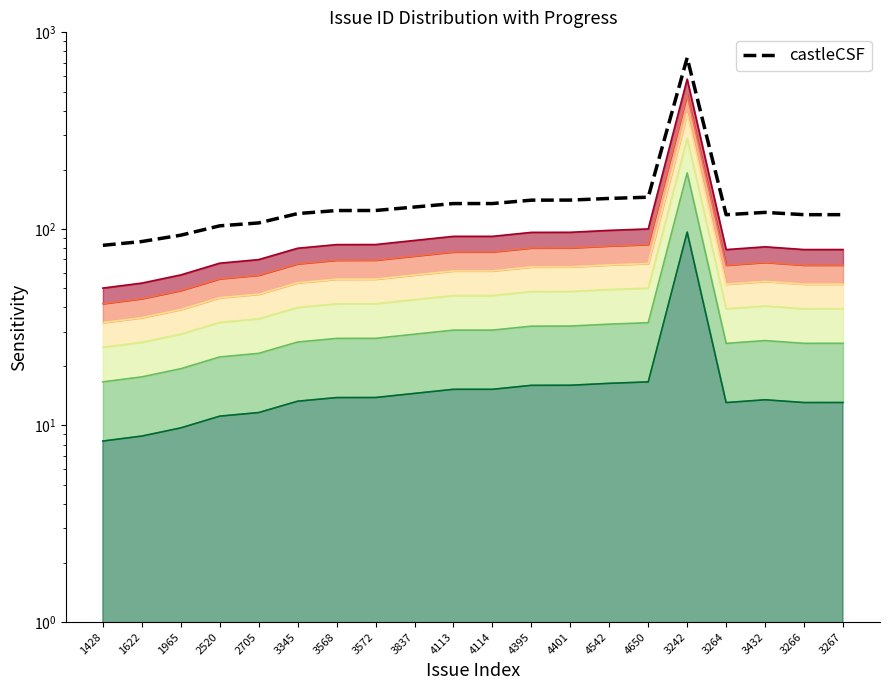

Which has a higher value, 3568 or 1428?

3568